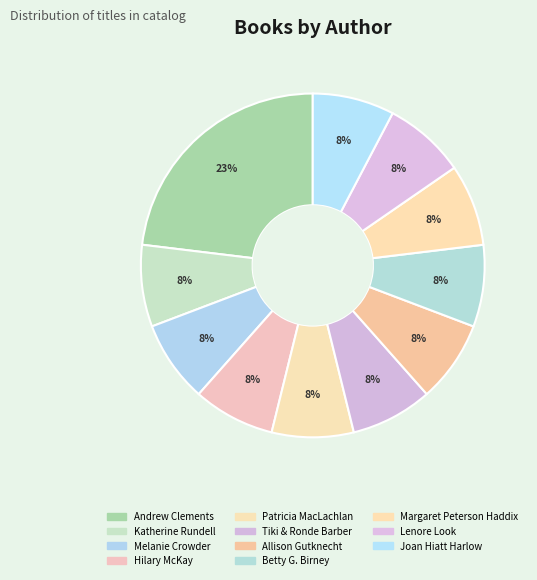

To the nearest percent, what is the average slice percentage?

9%